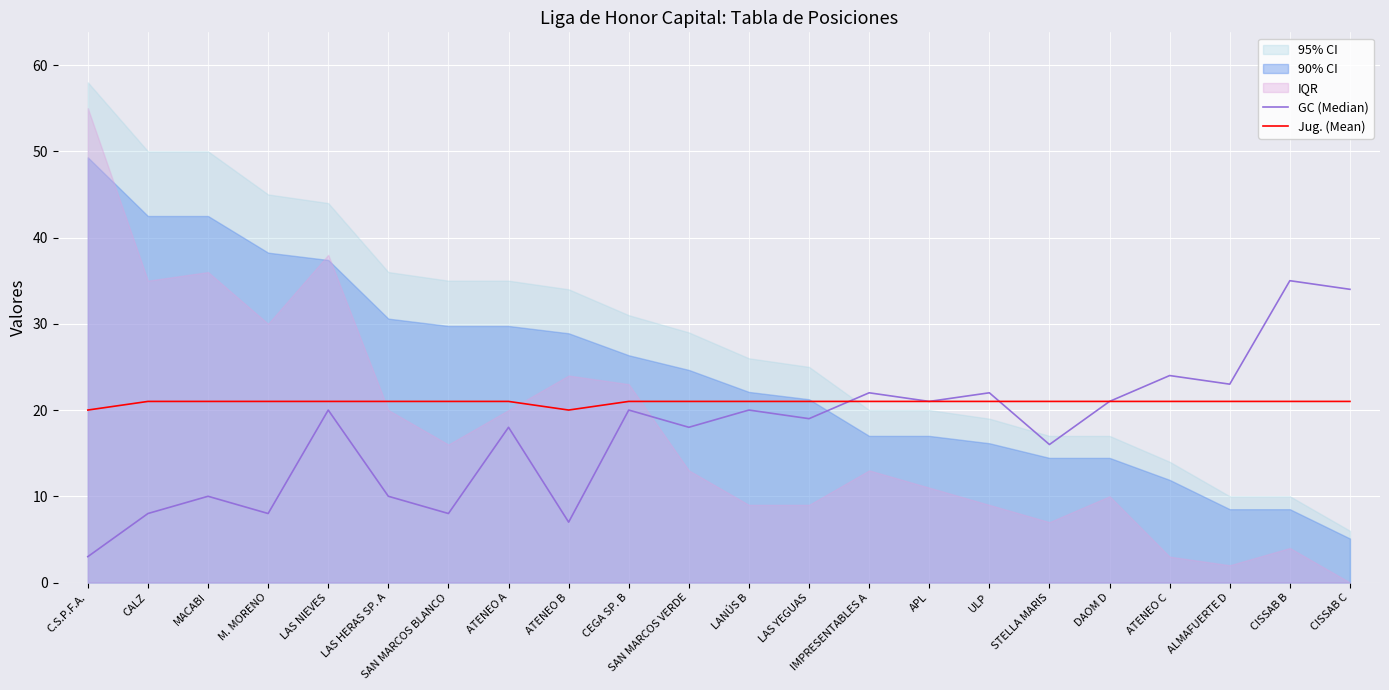

Which label corresponds to the smallest value in the chart?

C.S.P.F.A.